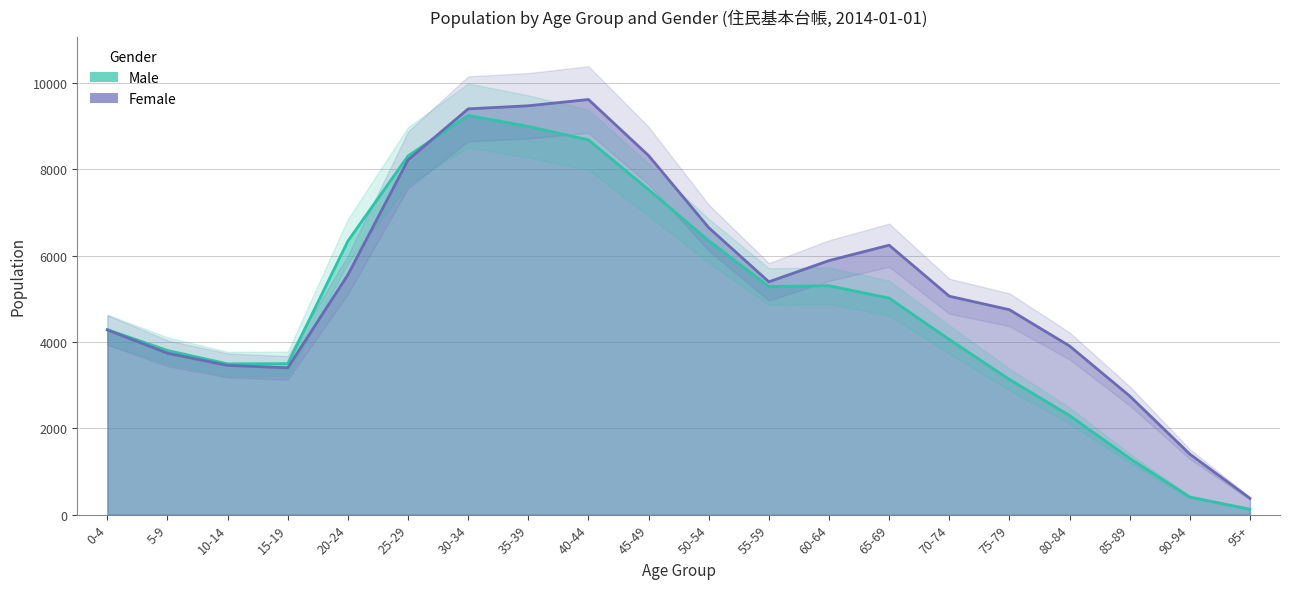

At which label does Female first exceed 5391?

20-24